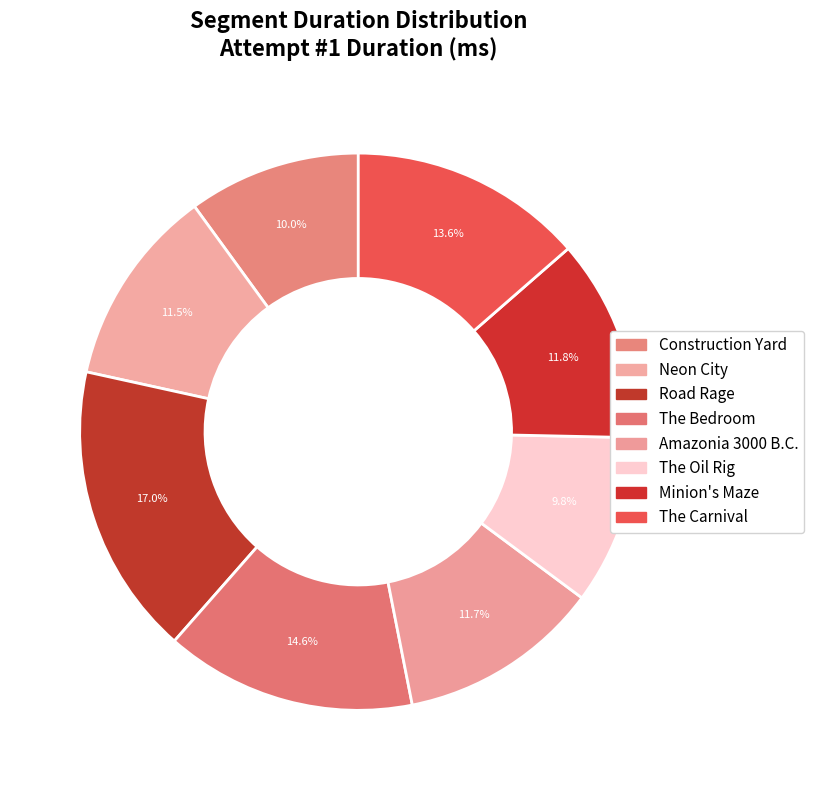

What is the ratio of the value at The Carnival to the value at The Oil Rig?

1.4